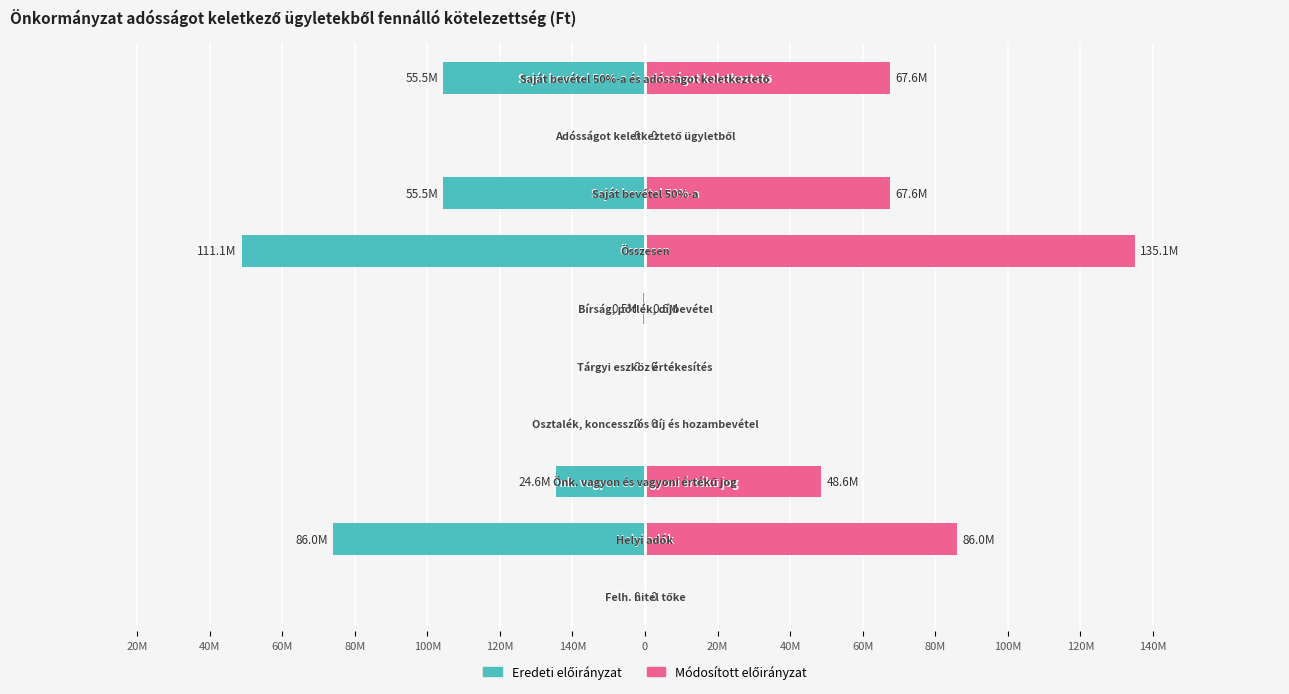

What is the maximum value shown in the chart?

135115700